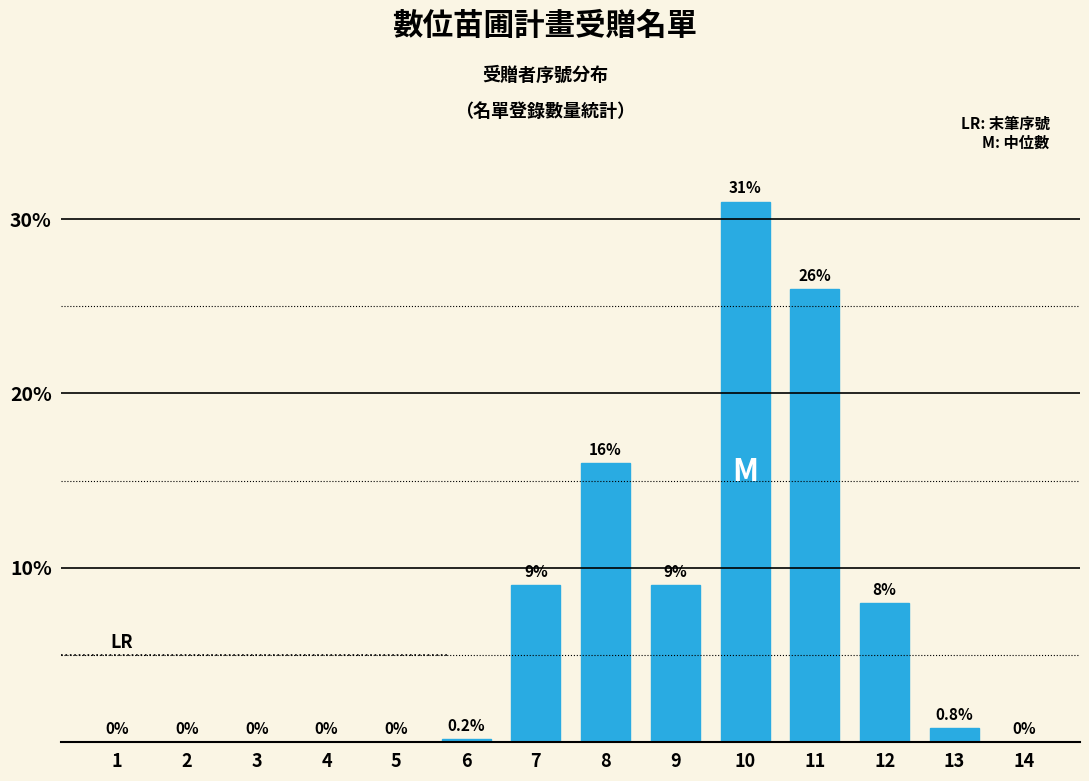

Reading left to right, extract all data points from this chart.

1=0.0	2=0.0	3=0.0	4=0.0	5=0.0	6=0.2	7=9.0	8=16.0	9=9.0	10=31.0	11=26.0	12=8.0	13=0.8	14=0.0